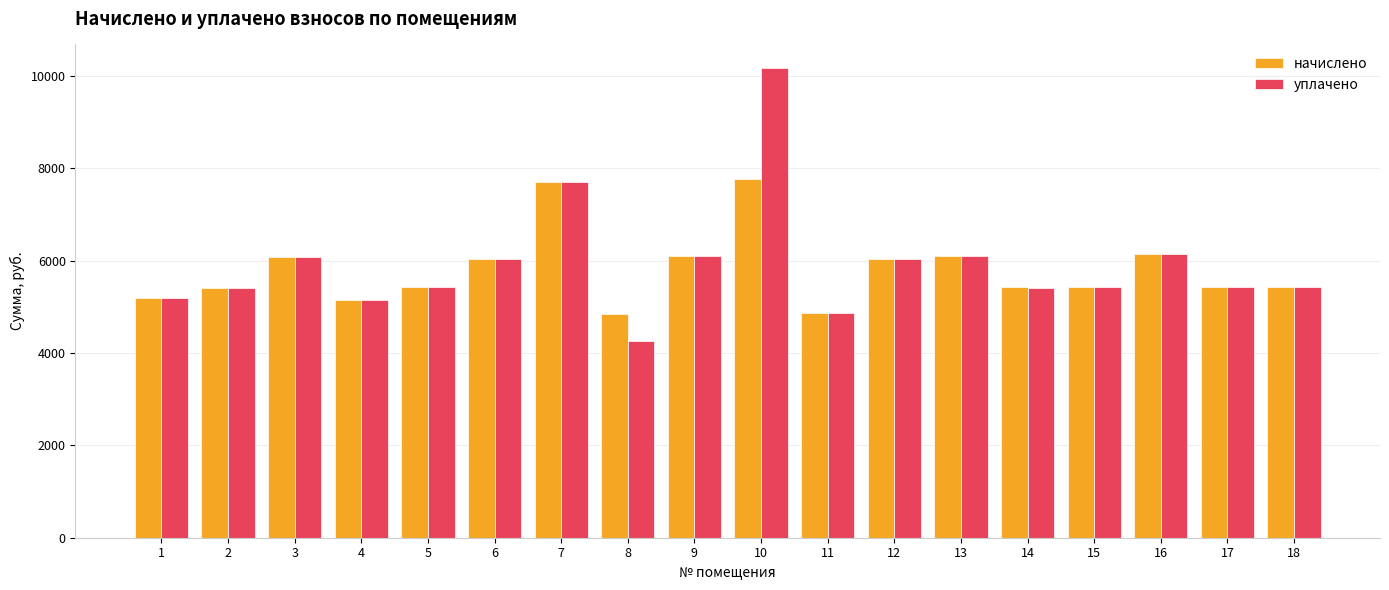

What is the value of the уплачено bar at the 16th from the left?

6147.9